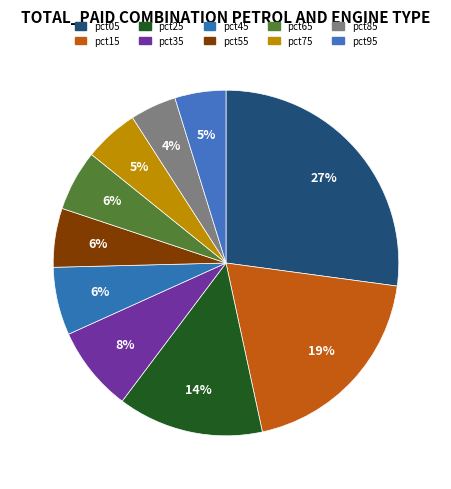

What is the largest slice in the pie chart?

pct05